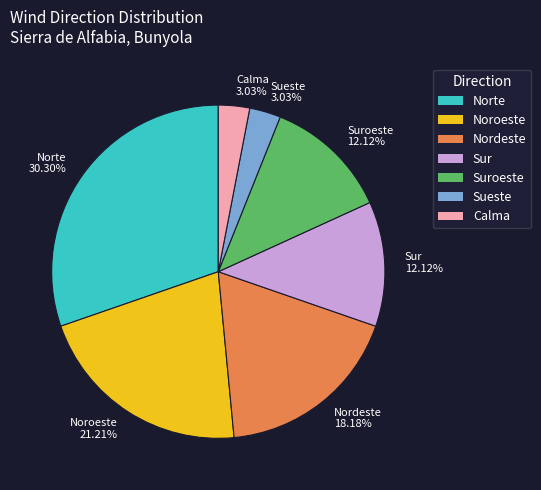

Between Calma and Sur, which is larger?

Sur